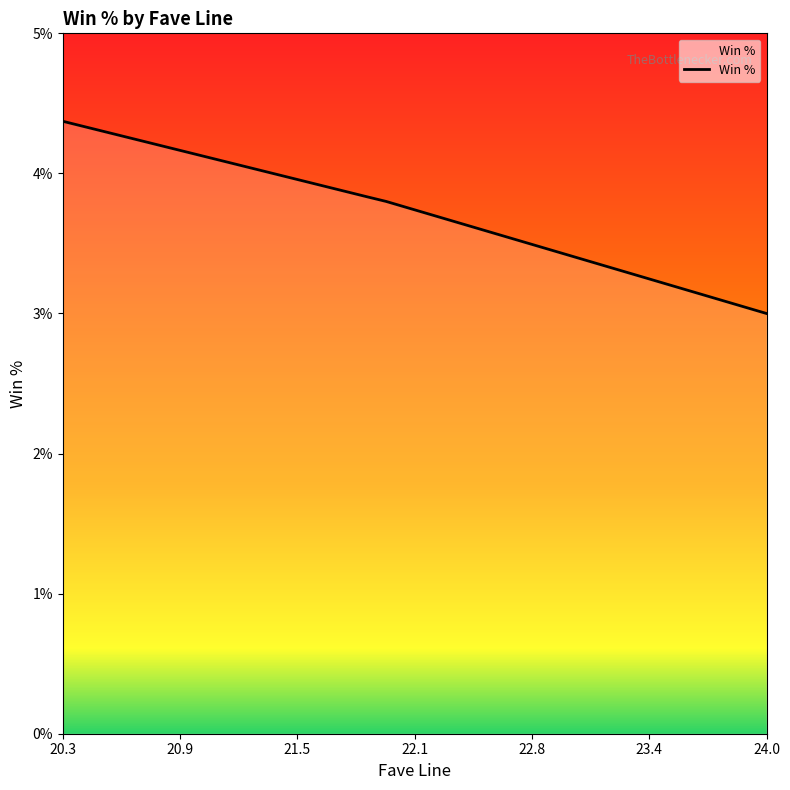

Is this an area chart (filled region under the line)?

Yes